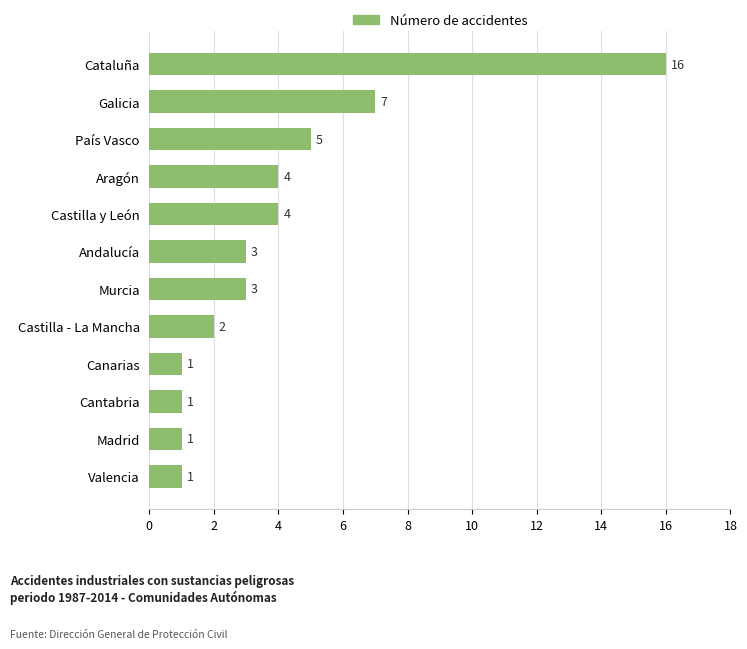

Which label corresponds to the largest value in the chart?

Cataluña